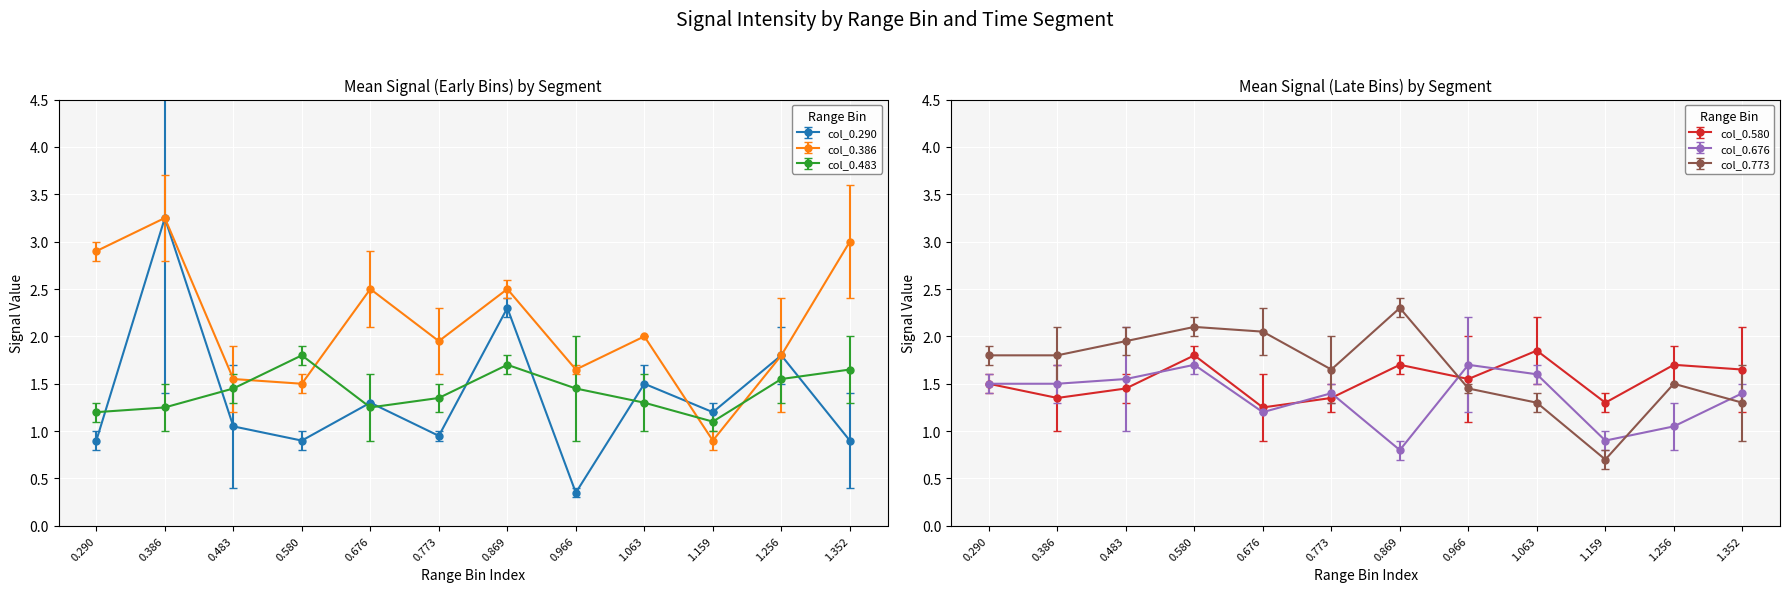

At which category does col_0.580 reach its first local peak?

0.580